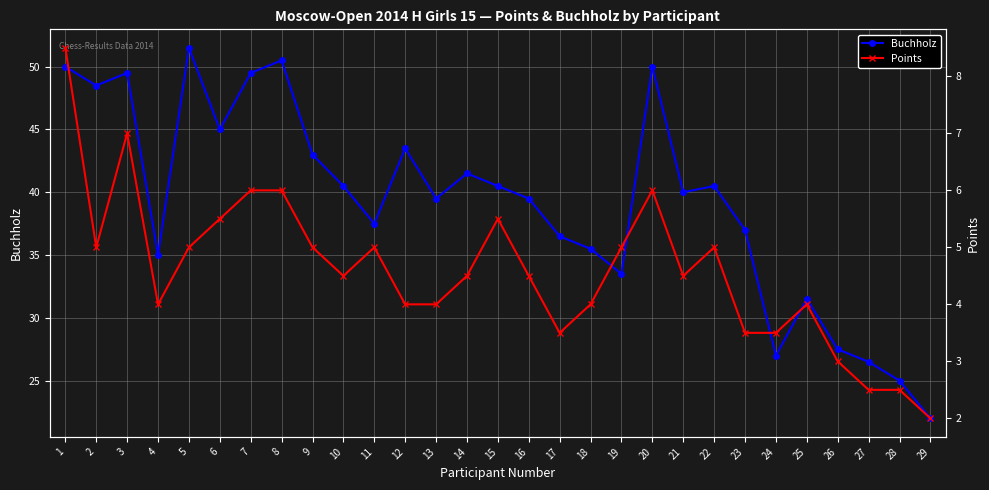

Is it true that Buchholz equals 43.0 at 9?

True